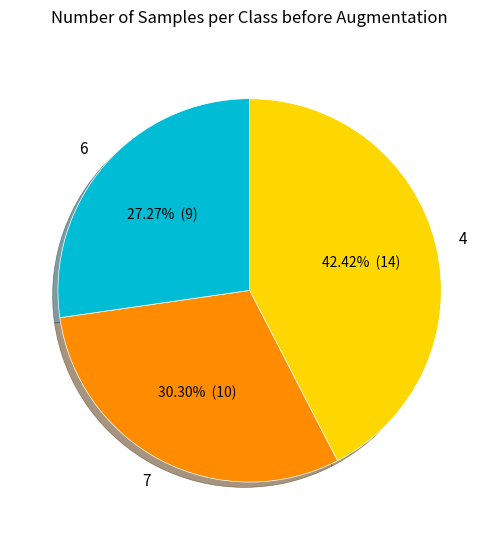

Is there any slice that represents more than half of the pie?

No